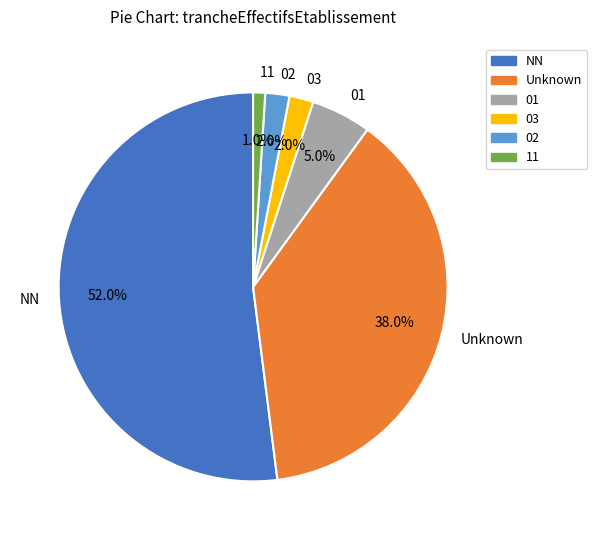

The NN slice represents 64% of the pie. True or false?

False